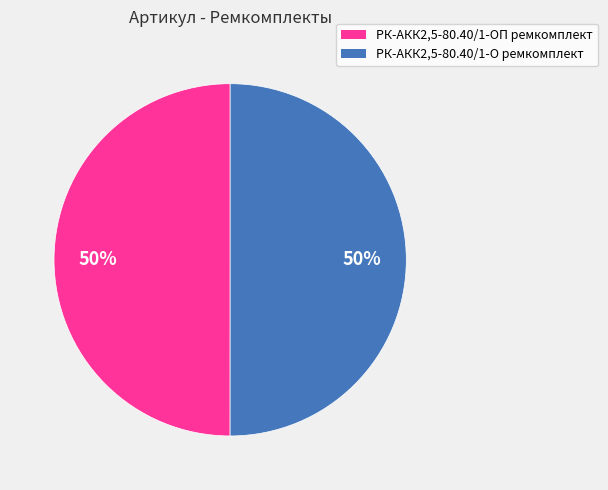

To the nearest percent, what portion does РК-АКК2,5-80.40/1-О ремкомплект represent?

50%